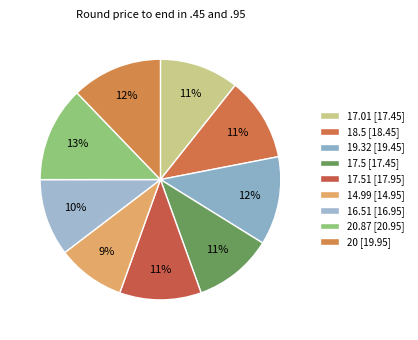

How many segments does this pie chart have?

9